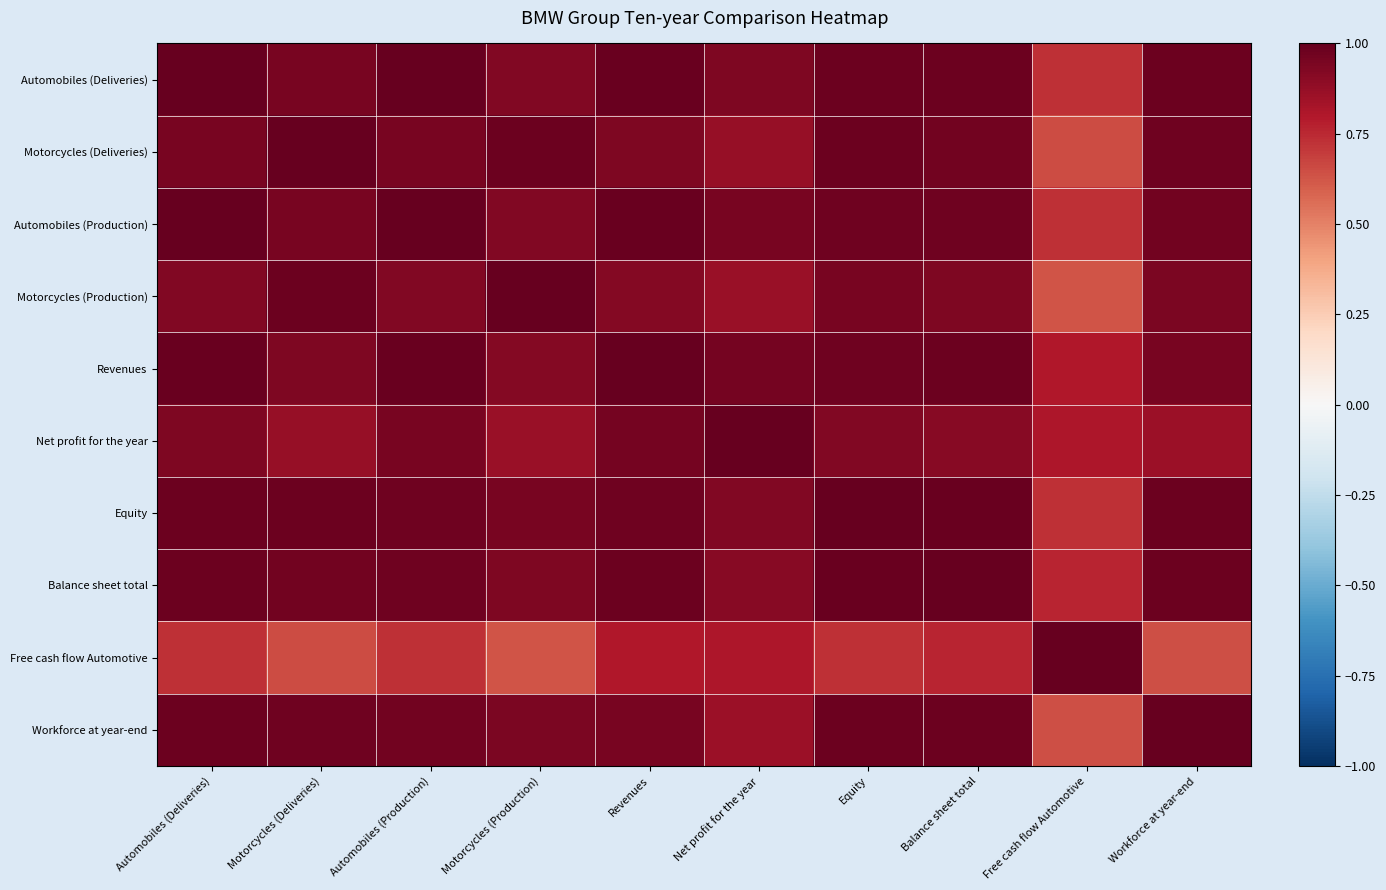

Rank the series by their maximum value, from highest to lowest.

Automobiles (Deliveries), Automobiles (Production), Revenues, Equity, Balance sheet total, Workforce at year-end, Motorcycles (Deliveries), Motorcycles (Production), Free cash flow Automotive, Net profit for the year